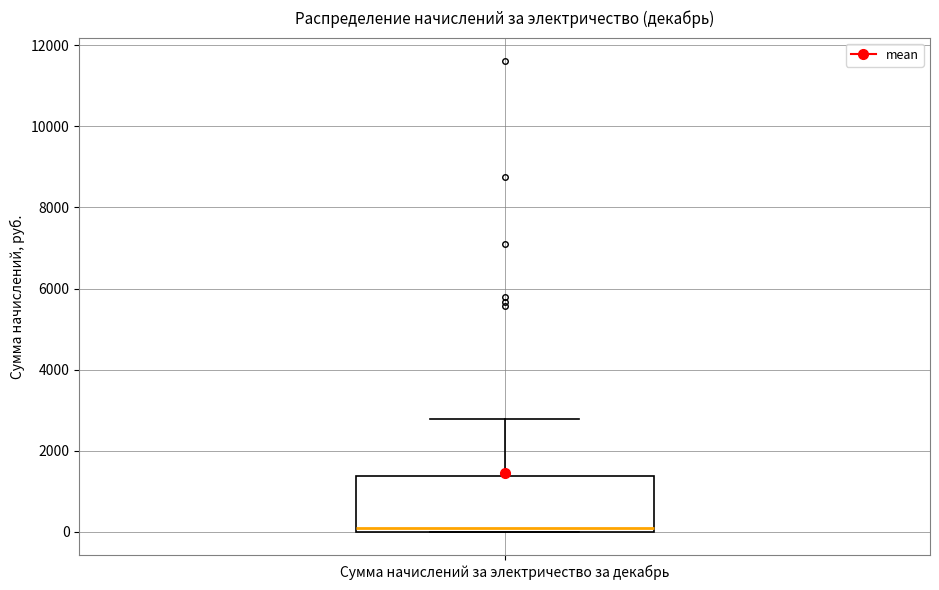

Transcribe this box plot: give where the median line is, the range the box spans, and where the two whiskers end, as read against the y-axis. The values are not printed on the chart, so give them approximately, as read against the axis.

median 0 (just above the box's lower edge), box 0 to 1400, whiskers 0 to 2800